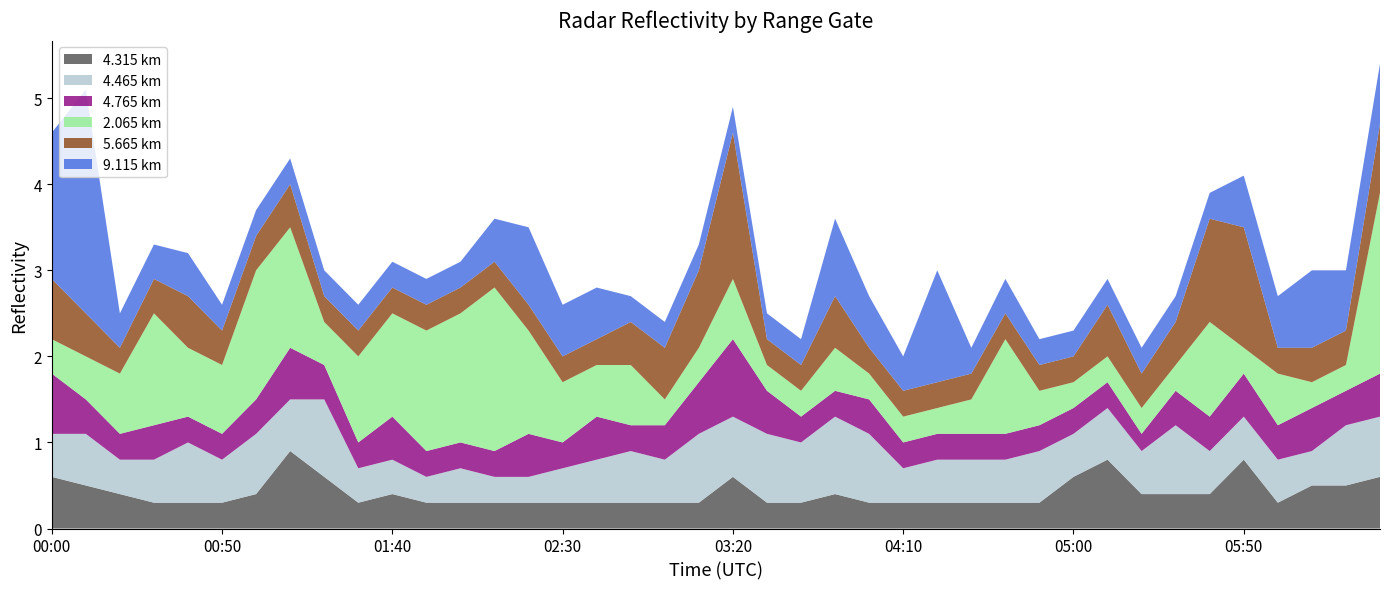

Reading left to right, extract all data points from this chart.

  4.315: 0.6	0.5	0.4	0.3	0.3	0.3	0.4	0.9	0.6	0.3	0.4	0.3	0.3	0.3	0.3	0.3	0.3	0.3	0.3	0.3	0.6	0.3	0.3	0.4	0.3	0.3	0.3	0.3	0.3	0.3	0.6	0.8	0.4	0.4	0.4	0.8	0.3	0.5	0.5	0.6
  4.465: 0.5	0.6	0.4	0.5	0.7	0.5	0.7	0.6	0.9	0.4	0.4	0.3	0.4	0.3	0.3	0.4	0.5	0.6	0.5	0.8	0.7	0.8	0.7	0.9	0.8	0.4	0.5	0.5	0.5	0.6	0.5	0.6	0.5	0.8	0.5	0.5	0.5	0.4	0.7	0.7
  4.765: 0.7	0.4	0.3	0.4	0.3	0.3	0.4	0.6	0.4	0.3	0.5	0.3	0.3	0.3	0.5	0.3	0.5	0.3	0.4	0.6	0.9	0.5	0.3	0.3	0.4	0.3	0.3	0.3	0.3	0.3	0.3	0.3	0.2	0.4	0.4	0.5	0.4	0.5	0.4	0.5
  2.065: 0.4	0.5	0.7	1.3	0.8	0.8	1.5	1.4	0.5	1.0	1.2	1.4	1.5	1.9	1.2	0.7	0.6	0.7	0.3	0.4	0.7	0.3	0.3	0.5	0.3	0.3	0.3	0.4	1.1	0.4	0.3	0.3	0.3	0.3	1.1	0.3	0.6	0.3	0.3	2.1
  5.665: 0.7	0.5	0.3	0.4	0.6	0.4	0.4	0.5	0.3	0.3	0.3	0.3	0.3	0.3	0.3	0.3	0.3	0.5	0.6	0.9	1.7	0.3	0.3	0.6	0.3	0.3	0.3	0.3	0.3	0.3	0.3	0.6	0.4	0.5	1.2	1.4	0.3	0.4	0.4	0.8
  9.115: 1.7	2.6	0.4	0.4	0.5	0.3	0.3	0.3	0.3	0.3	0.3	0.3	0.3	0.5	0.9	0.6	0.6	0.3	0.3	0.3	0.3	0.3	0.3	0.9	0.6	0.4	1.3	0.3	0.4	0.3	0.3	0.3	0.3	0.3	0.3	0.6	0.6	0.9	0.7	0.7